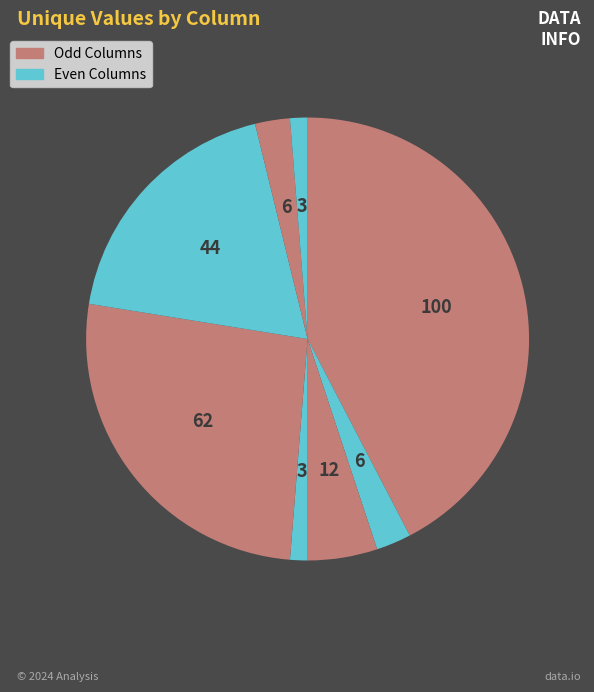

Count the number of slices in the pie.

8